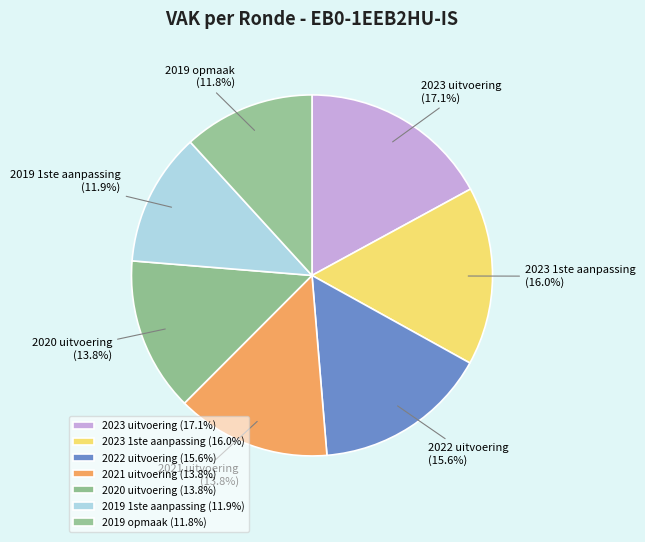

What percentage is the 2019 opmaak slice, to the nearest percent?

12%